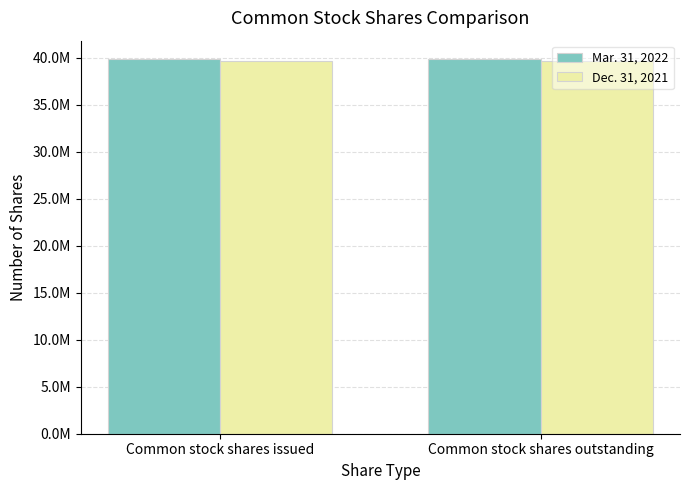

Is it true that Dec. 31, 2021 equals 39663645 at Common stock shares outstanding?

True